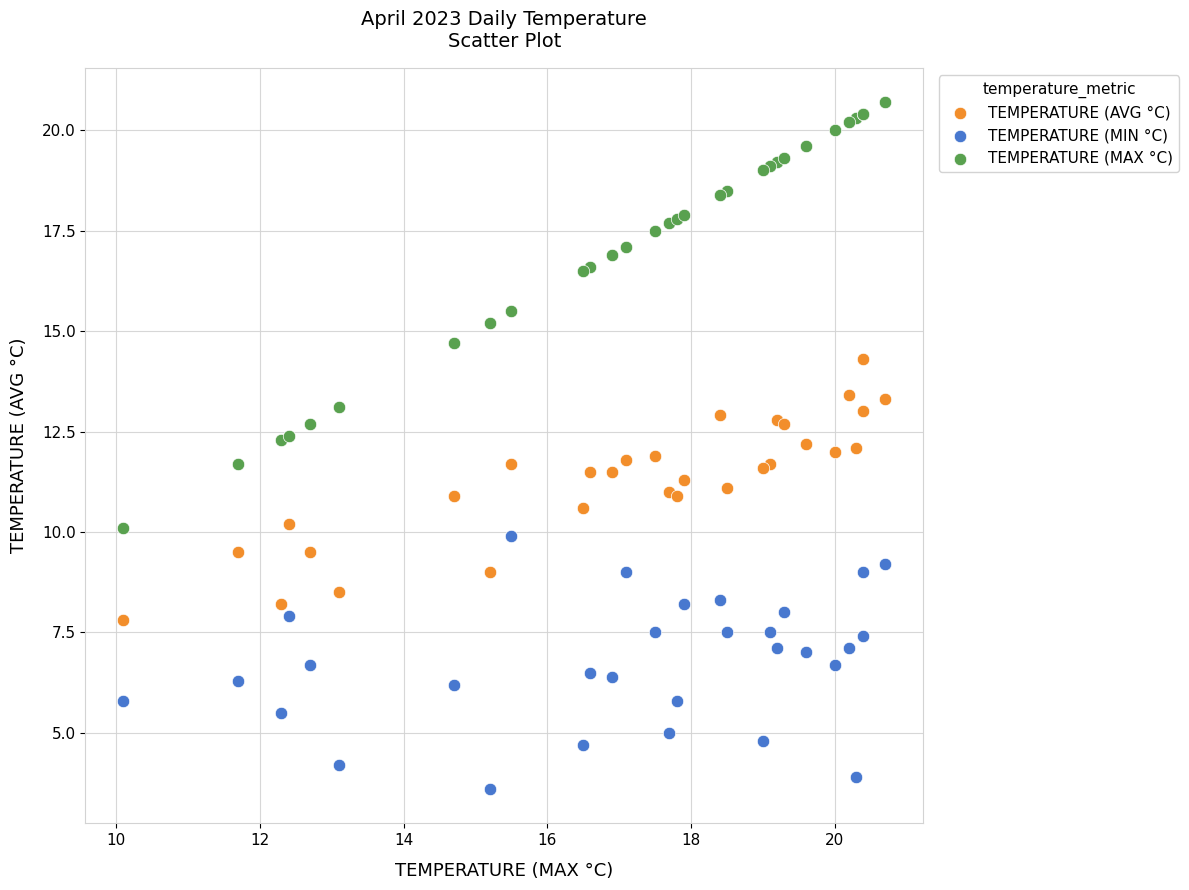

Which series has the widest spread of Y values?

TEMPERATURE (MAX °C)